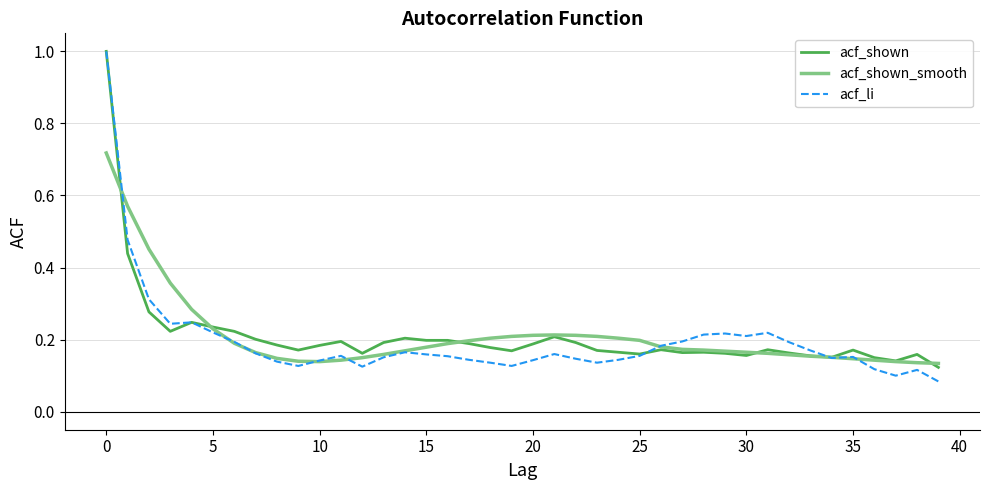

What is the maximum value for acf_li?

1.0